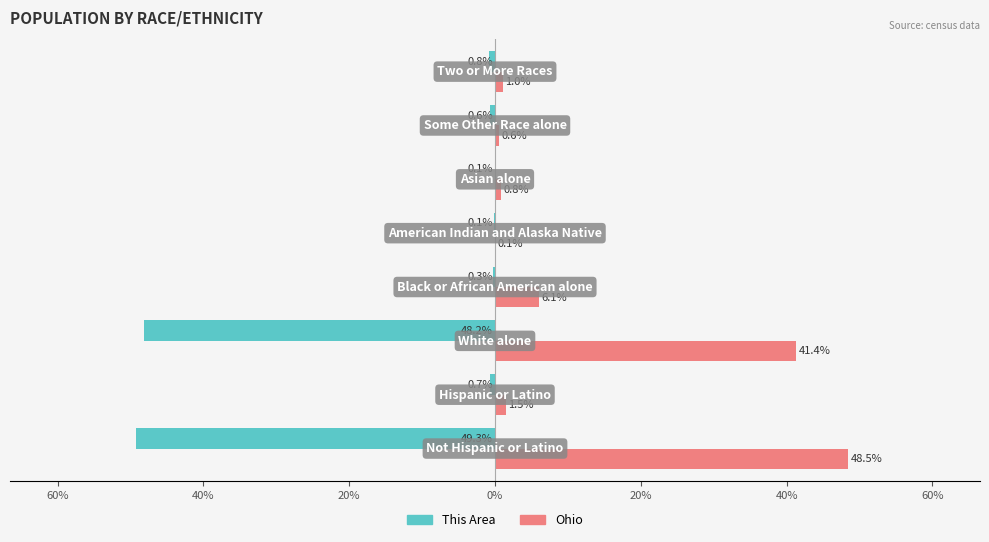

At how many categories does at least one series exceed 17?

2